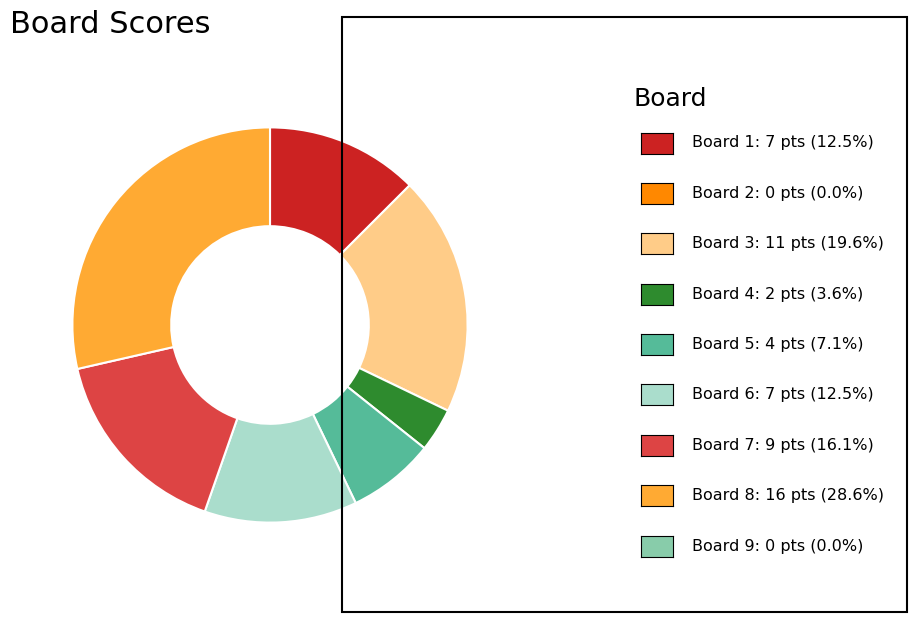

Is there a majority slice in this chart?

No